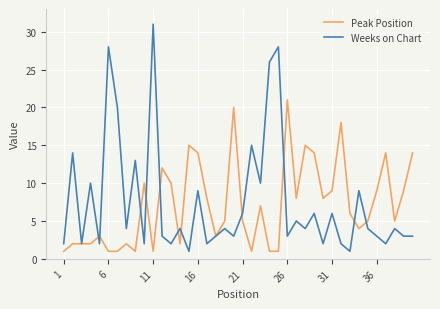

What are all the series names shown in the legend?

Peak Position, Weeks on Chart